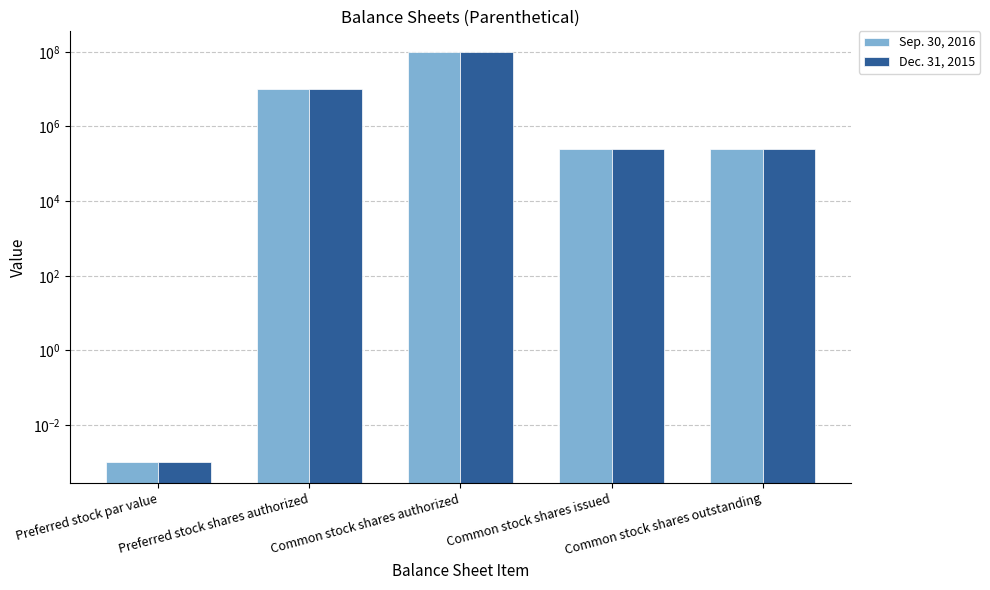

Is the value of Dec. 31, 2015 at Common stock shares outstanding greater than the value of Sep. 30, 2016 at Common stock shares issued?

No